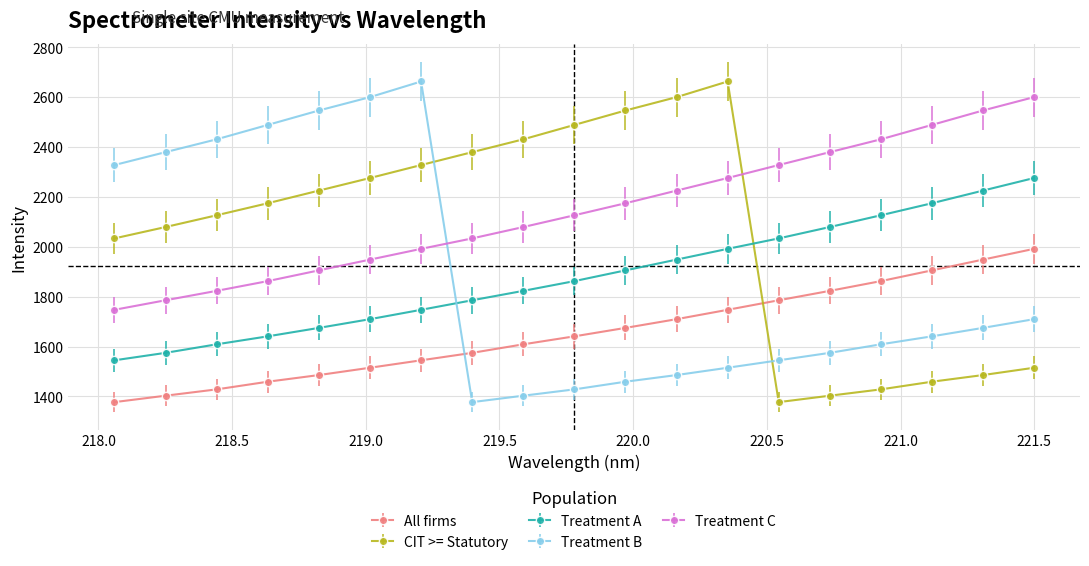

What is the value of the CIT >= Statutory point at the 13th from the left?

2663.5